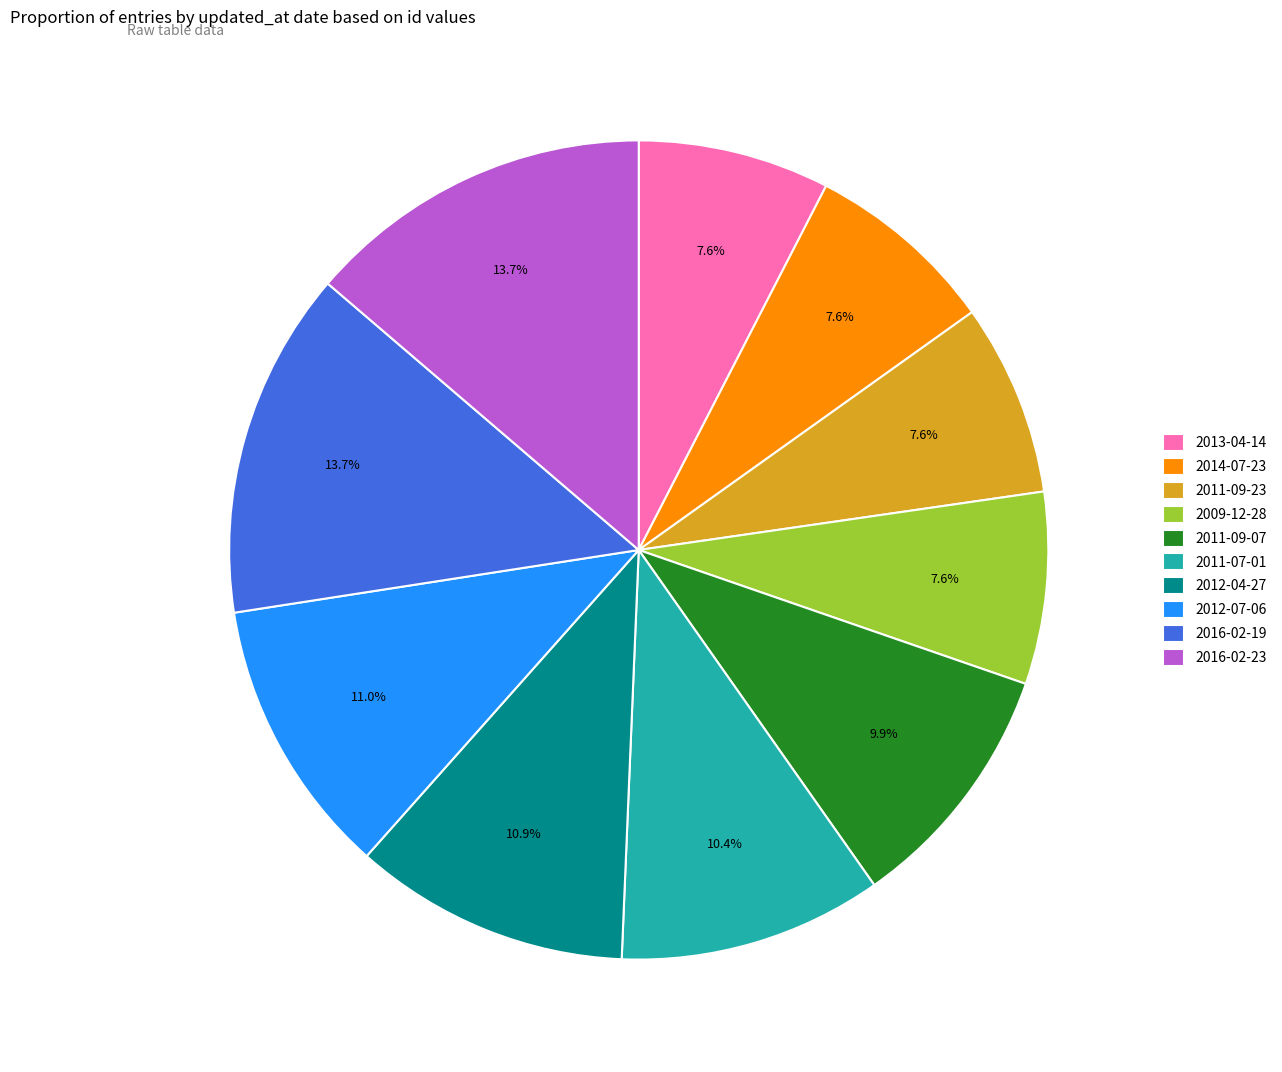

What percentage is NOT represented by 2009-12-28?

92.4%